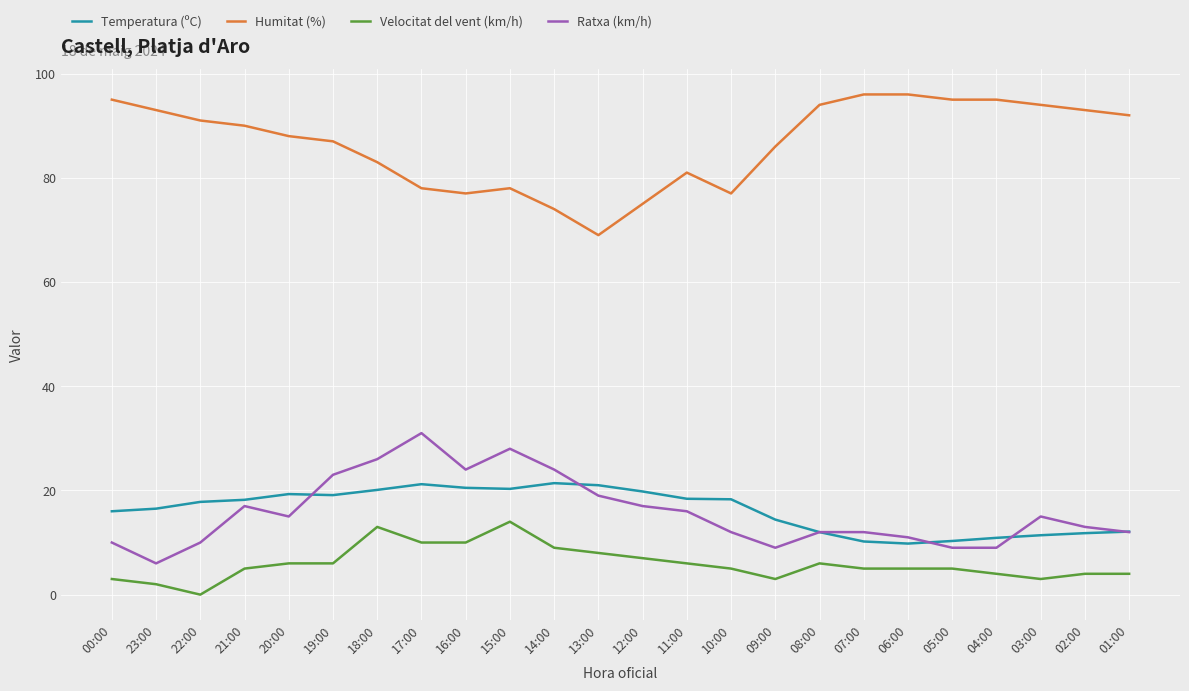

Which series has the largest total across all categories?

Humitat (%)